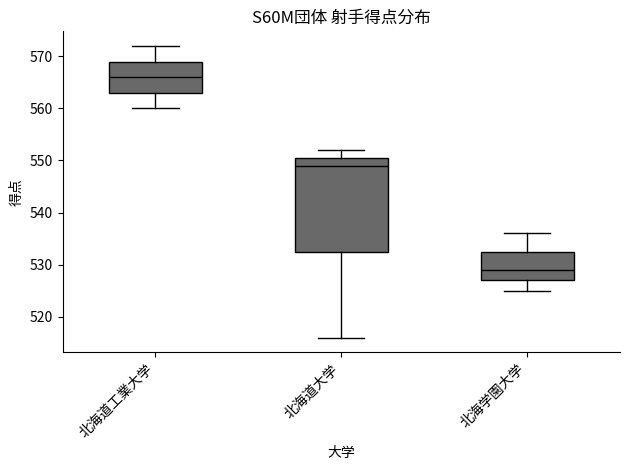

Which box's median line is the lowest?

北海学園大学